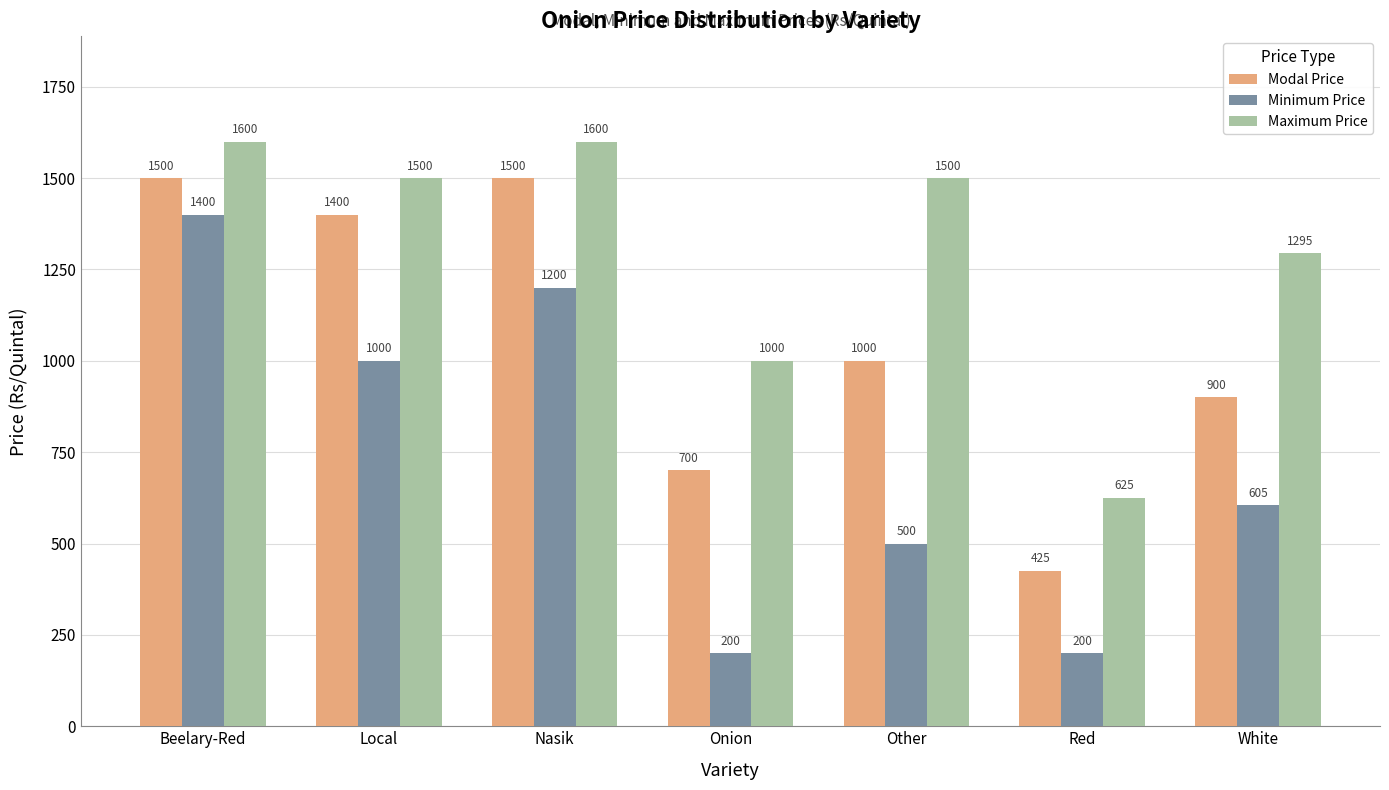

List the series in order of their peak value, lowest first.

Minimum Price, Modal Price, Maximum Price